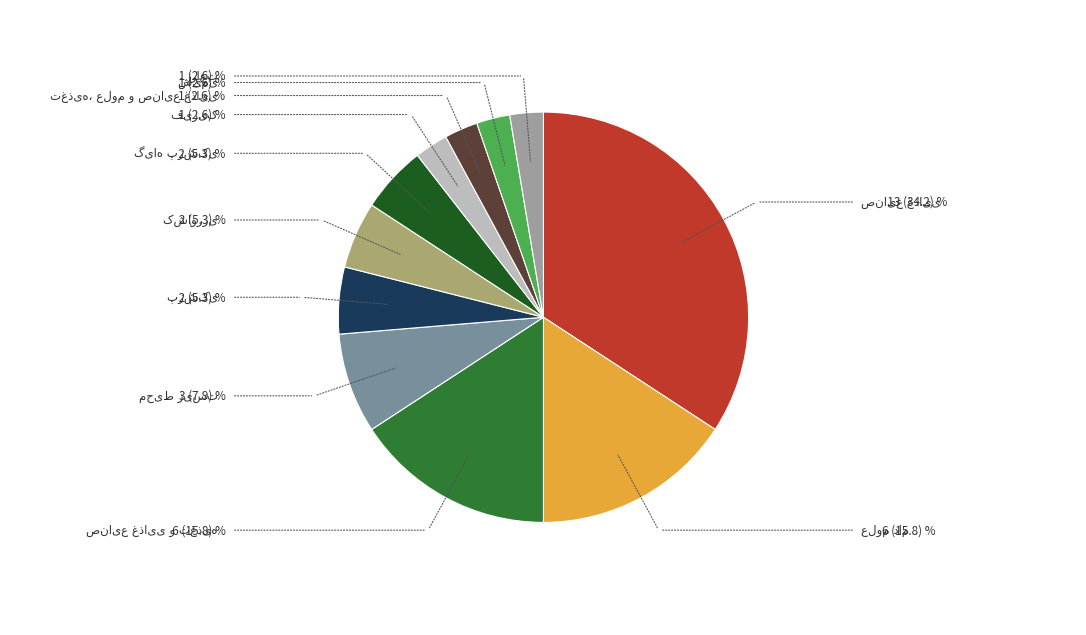

What is the change in value from صنایع غذایی و تغذیه to شیمی?

-5